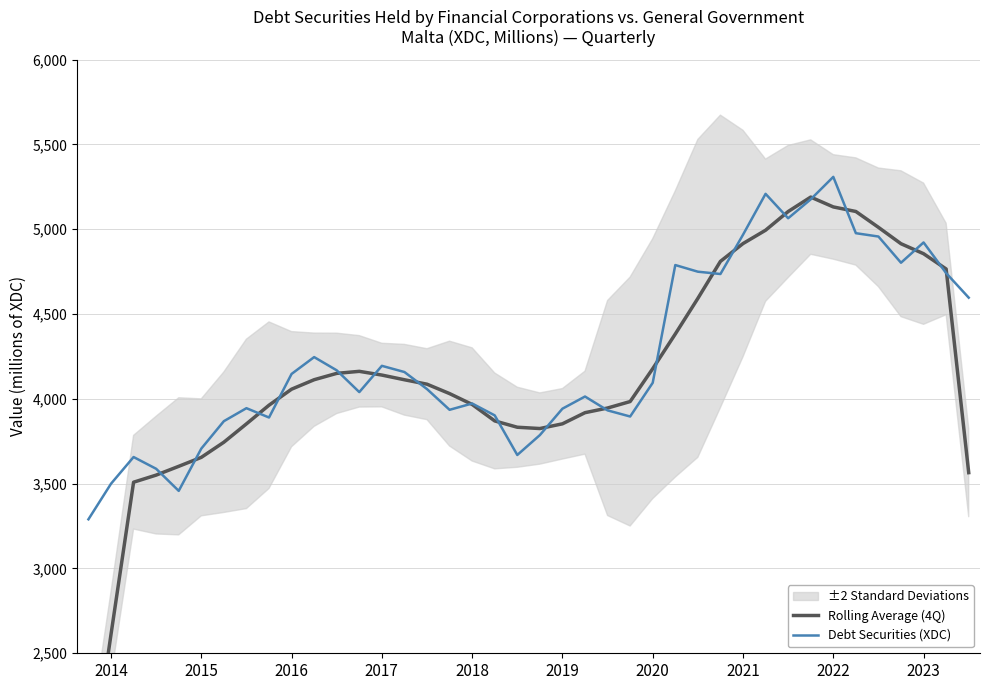

In Rolling Average (4Q), how many points are higher than both neighbors (excluding endpoints)?

2